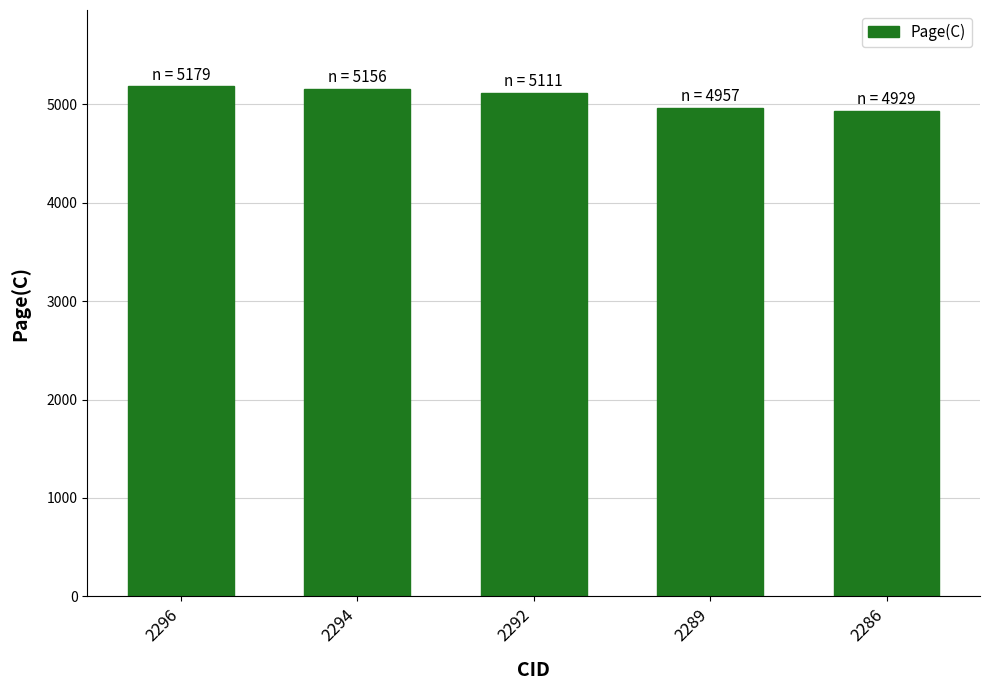

Does the chart contain stacked bars?

No